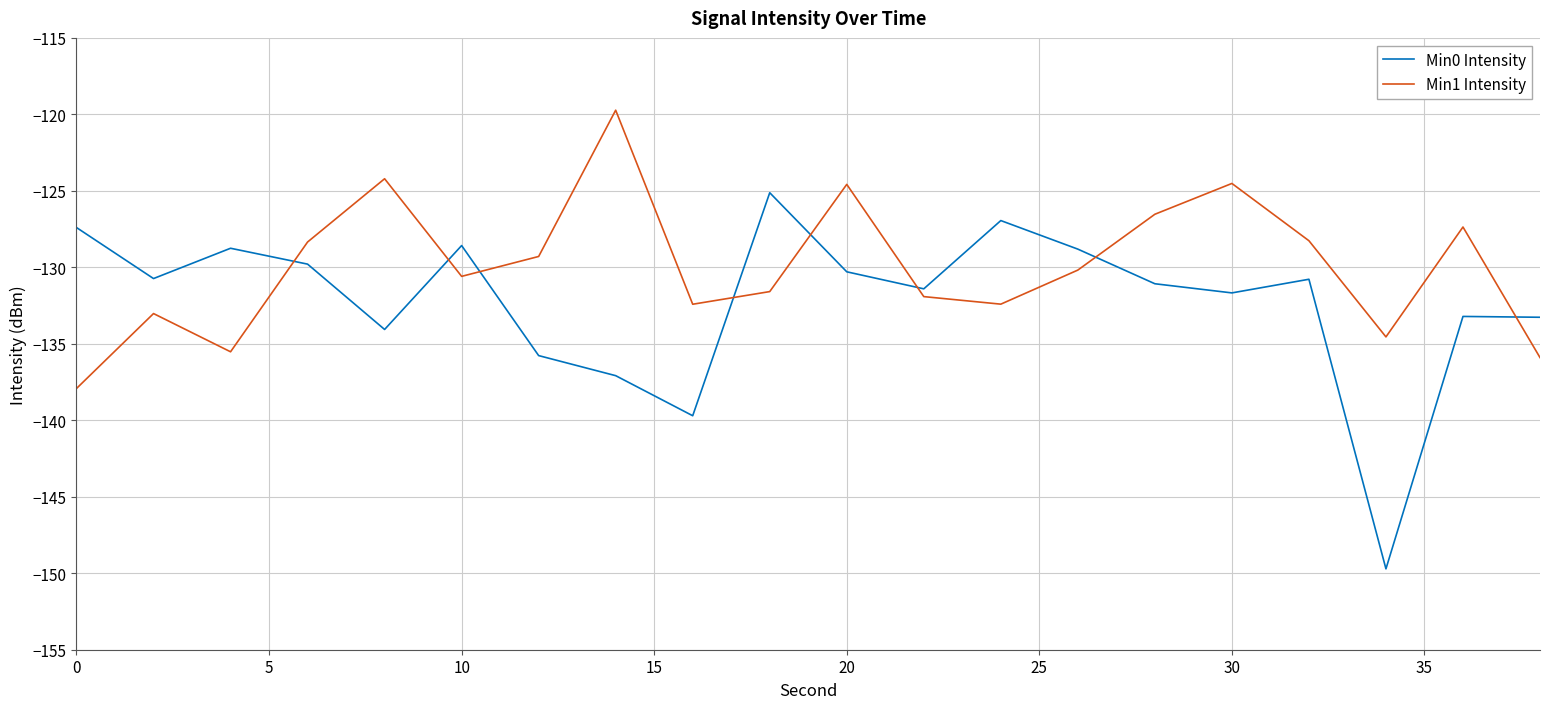

What is the highest value of the Min0 Intensity series?

-125.1